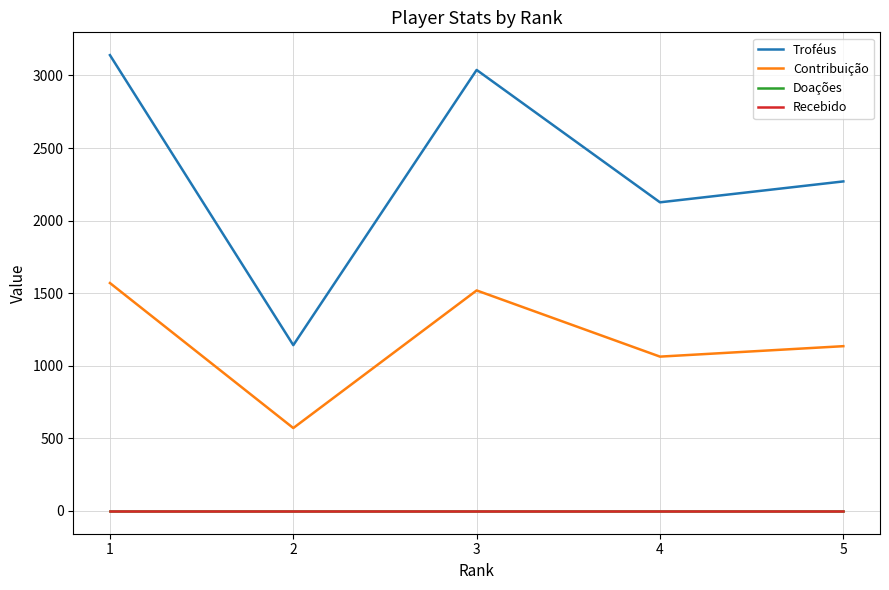

List the labels in order of Troféus value, smallest first.

2, 4, 5, 3, 1